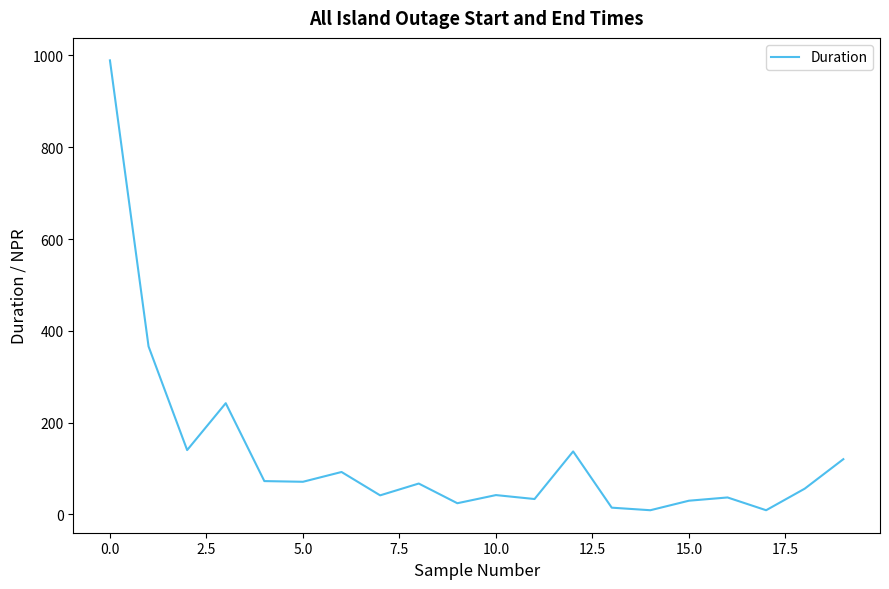

What is the difference between the maximum and minimum values?

980.3